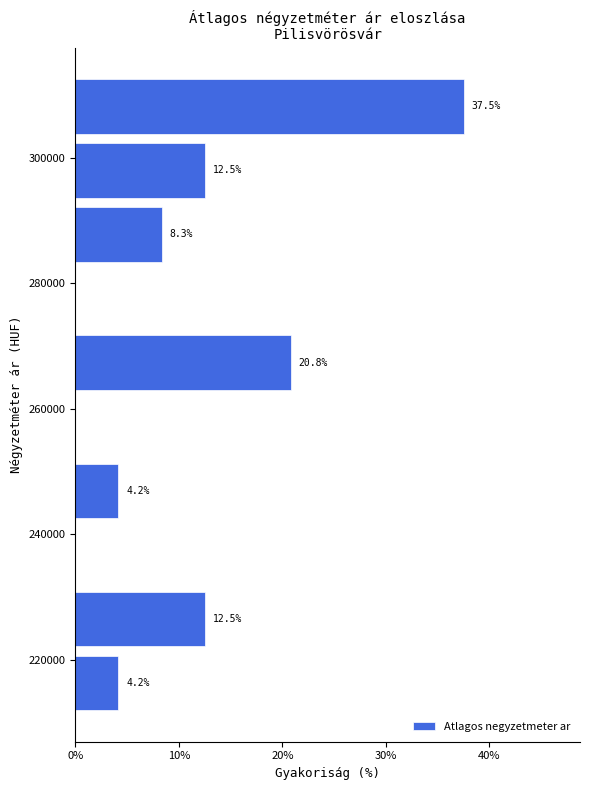

Which range on the y-axis has the longest bar?

304000 to 314000